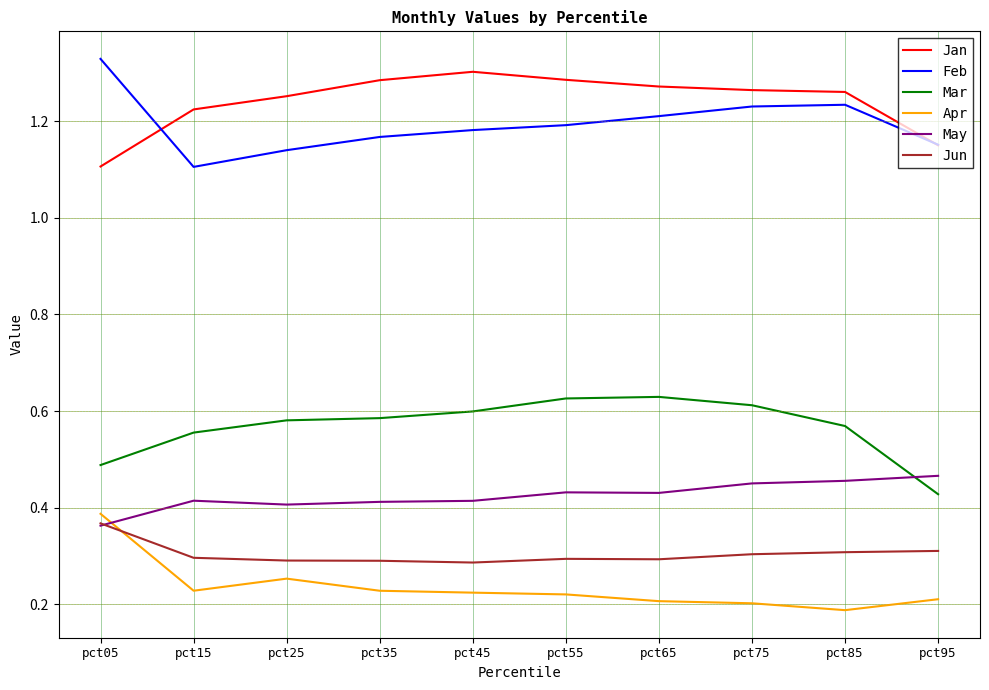

At pct65, list the series in order from largest to smallest.

Jan, Feb, Mar, May, Jun, Apr